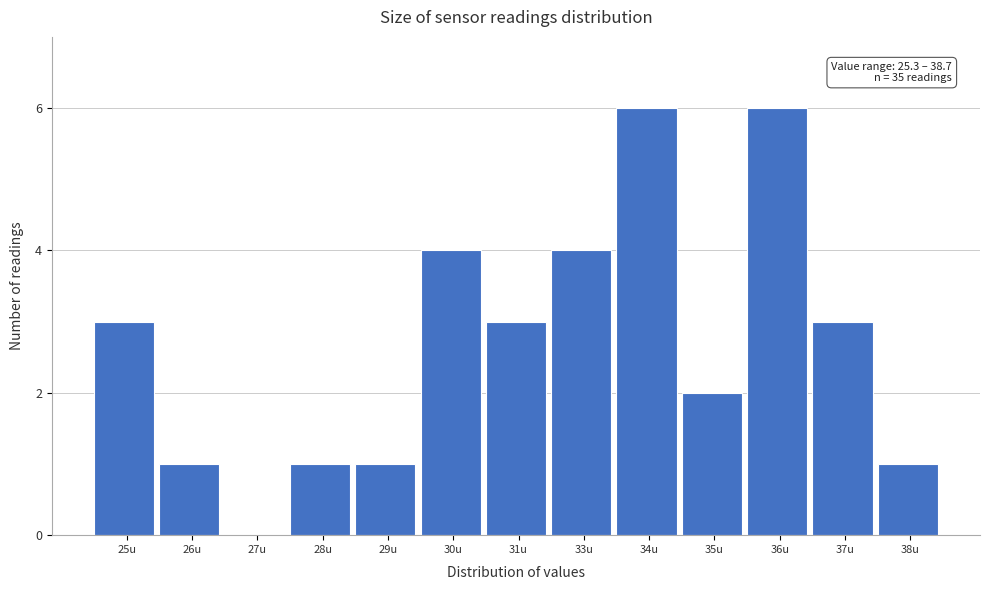

Reading left to right, list all the values displayed in this chart.

25u=3	26u=1	27u=0	28u=1	29u=1	30u=4	31u=3	33u=4	34u=6	35u=2	36u=6	37u=3	38u=1